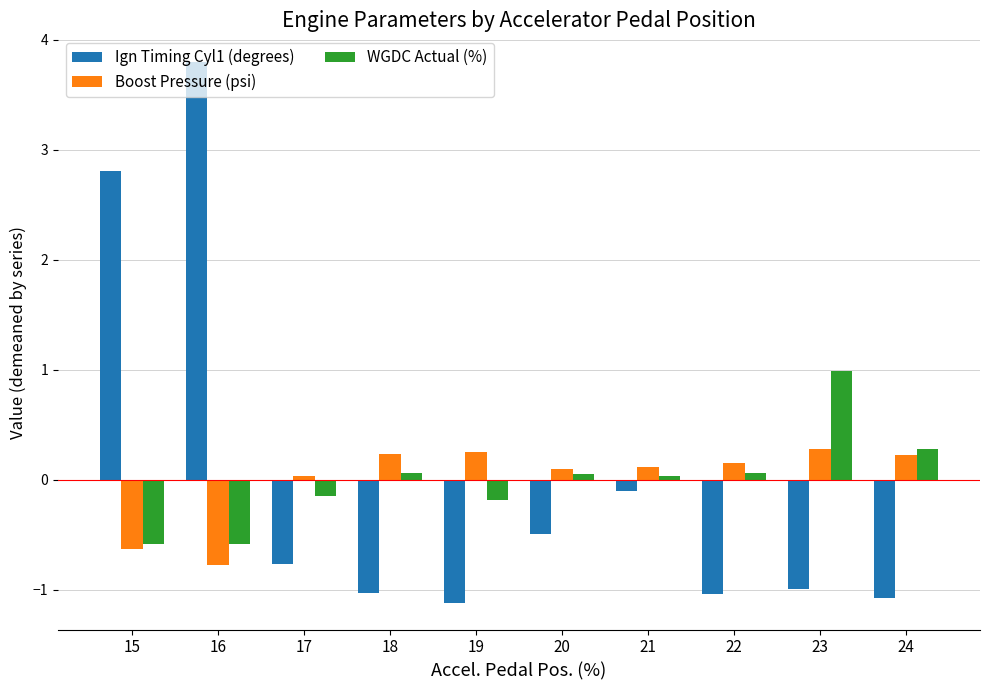

How many values in the Boost Pressure (psi) series are below 0?

2